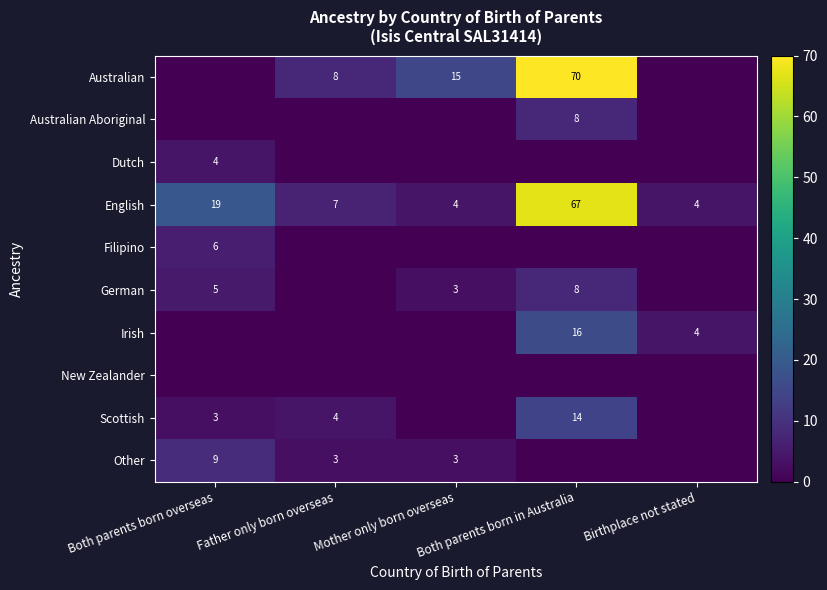

The value of Irish at Both parents born in Australia is 16. True or false?

True